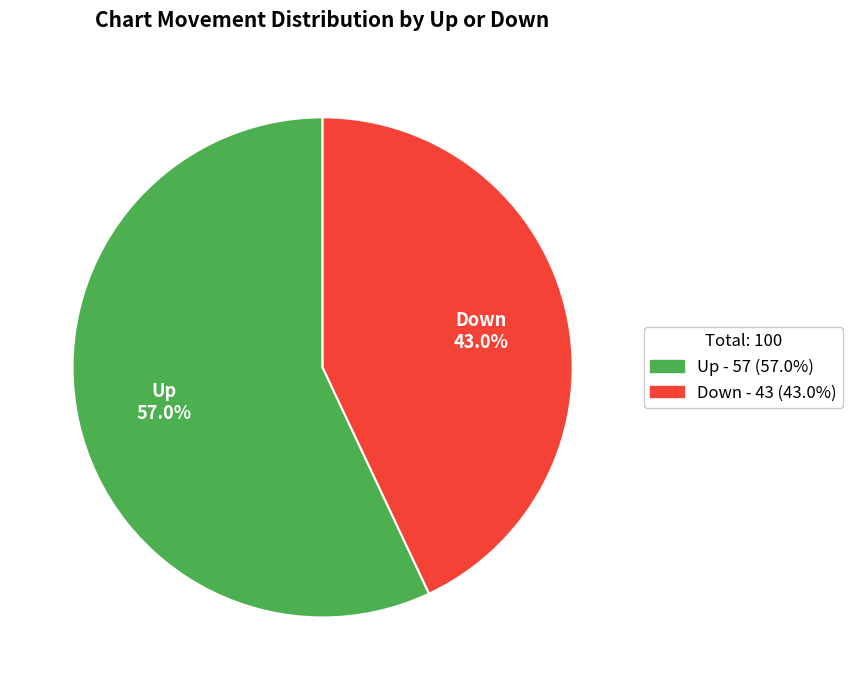

Does any single category account for the majority?

Yes